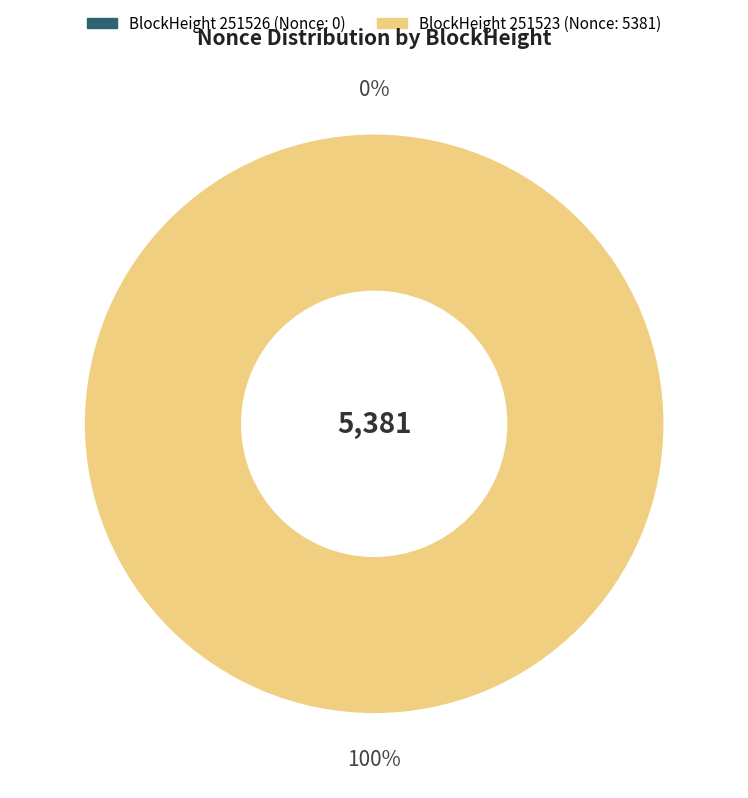

Is there a majority slice in this chart?

Yes